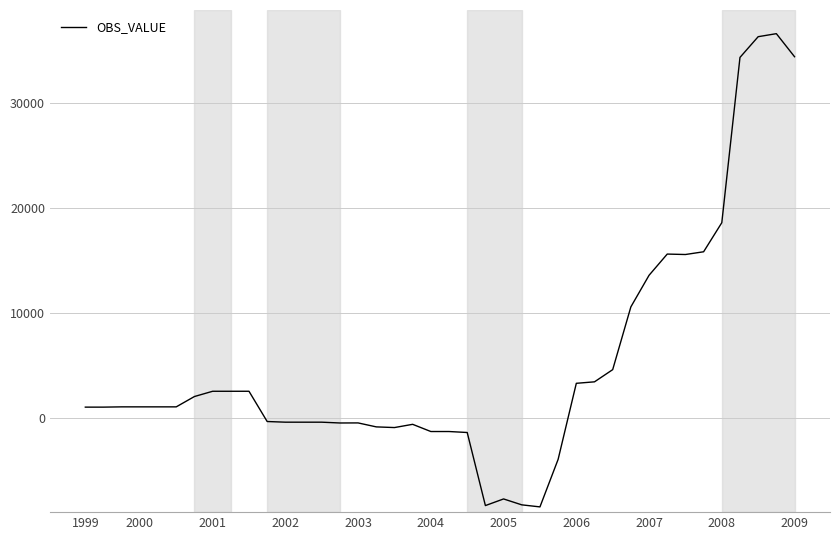

What is the difference between the maximum and minimum values?

45112